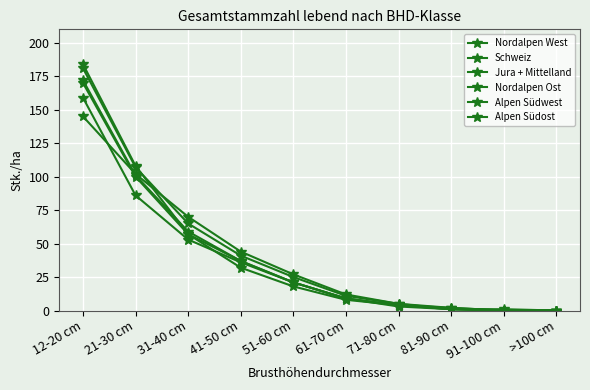

True or false: Schweiz has more than 0 interior local peaks.

False